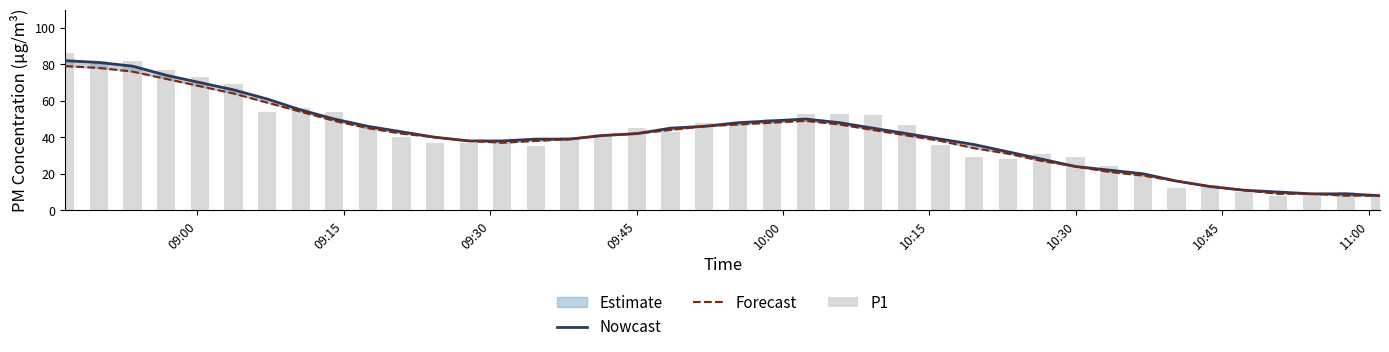

Is it true that P1 equals 48 at 10:15?

False